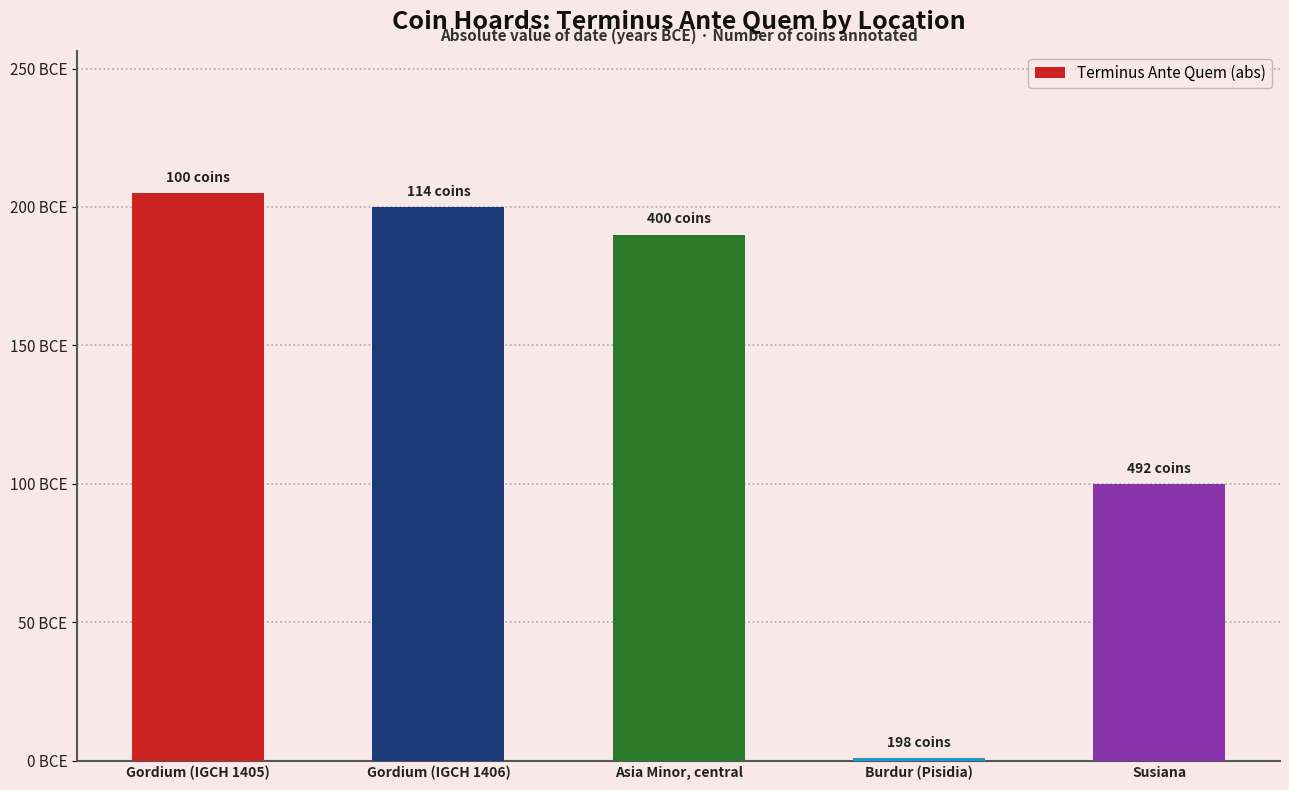

What is the smallest value displayed?

1